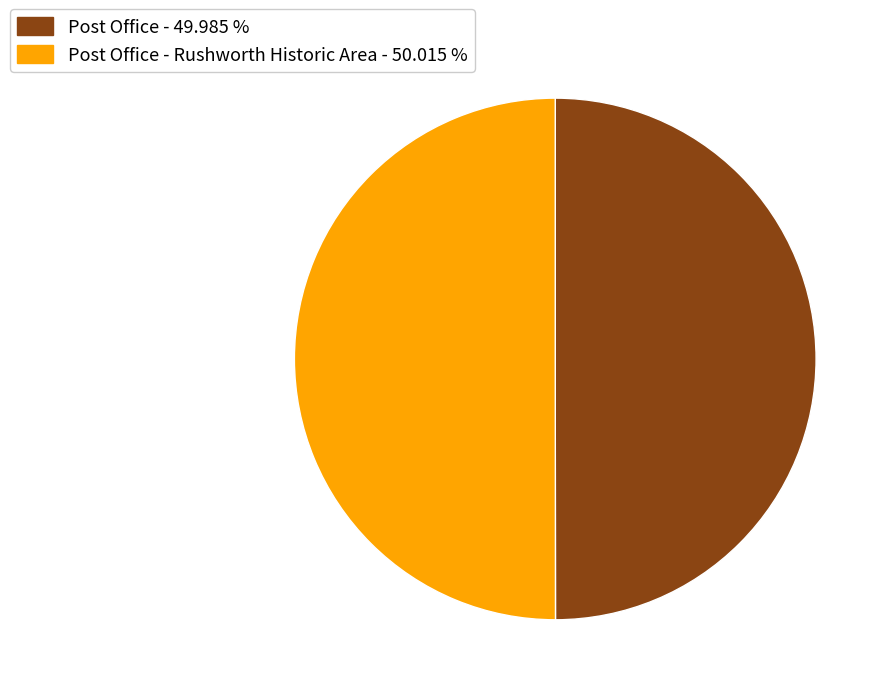

What is the ratio of the value at Post Office - Rushworth Historic Area - 50.015 % to the value at Post Office - 49.985 %?

1.0